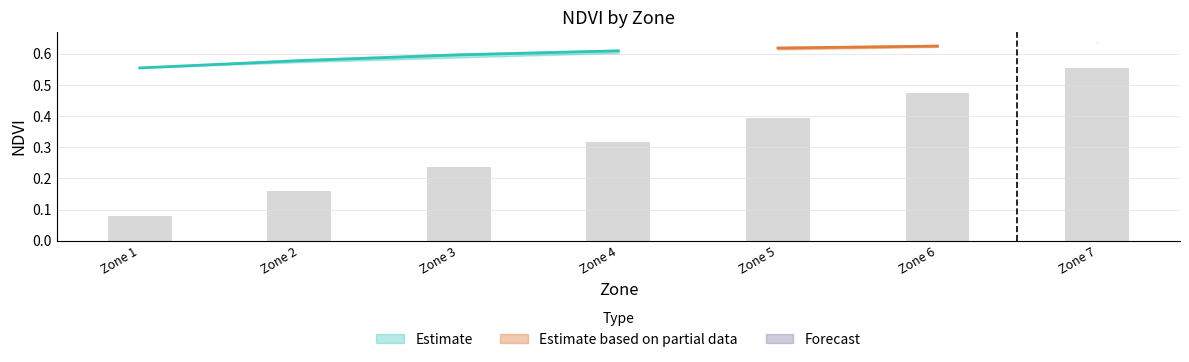

At how many categories does at least one series exceed 0?

7